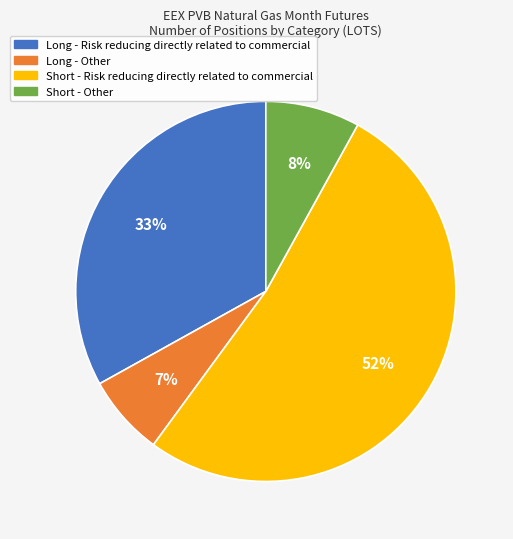

Is there a majority slice in this chart?

Yes